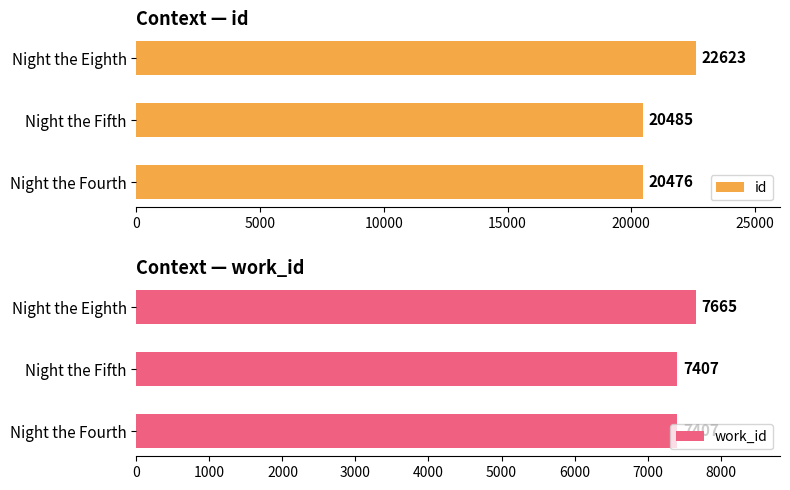

What is the sum of all work_id values?

22479